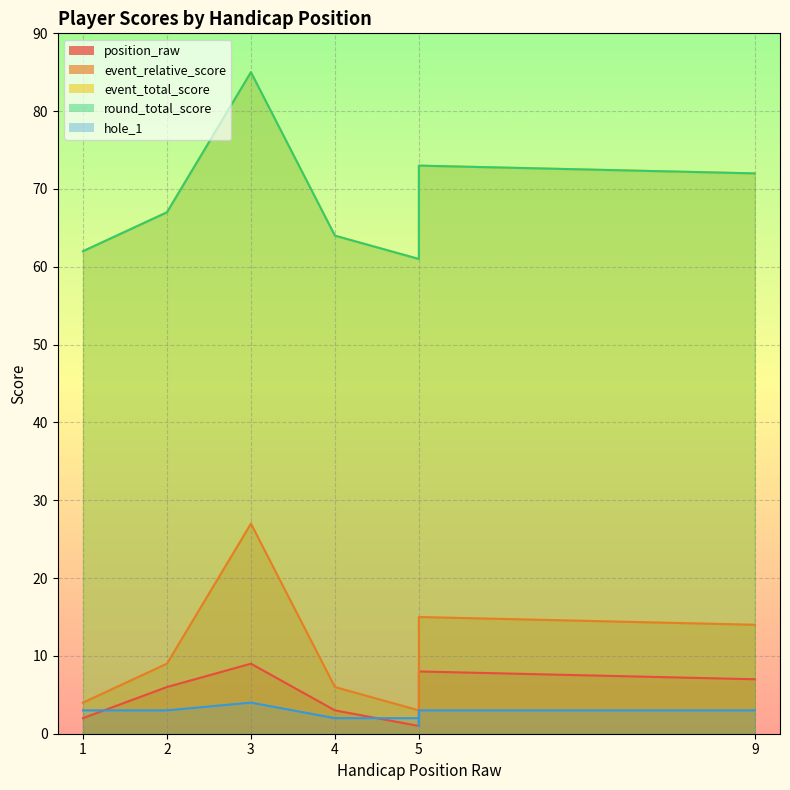

How many lines are shown in the chart?

5